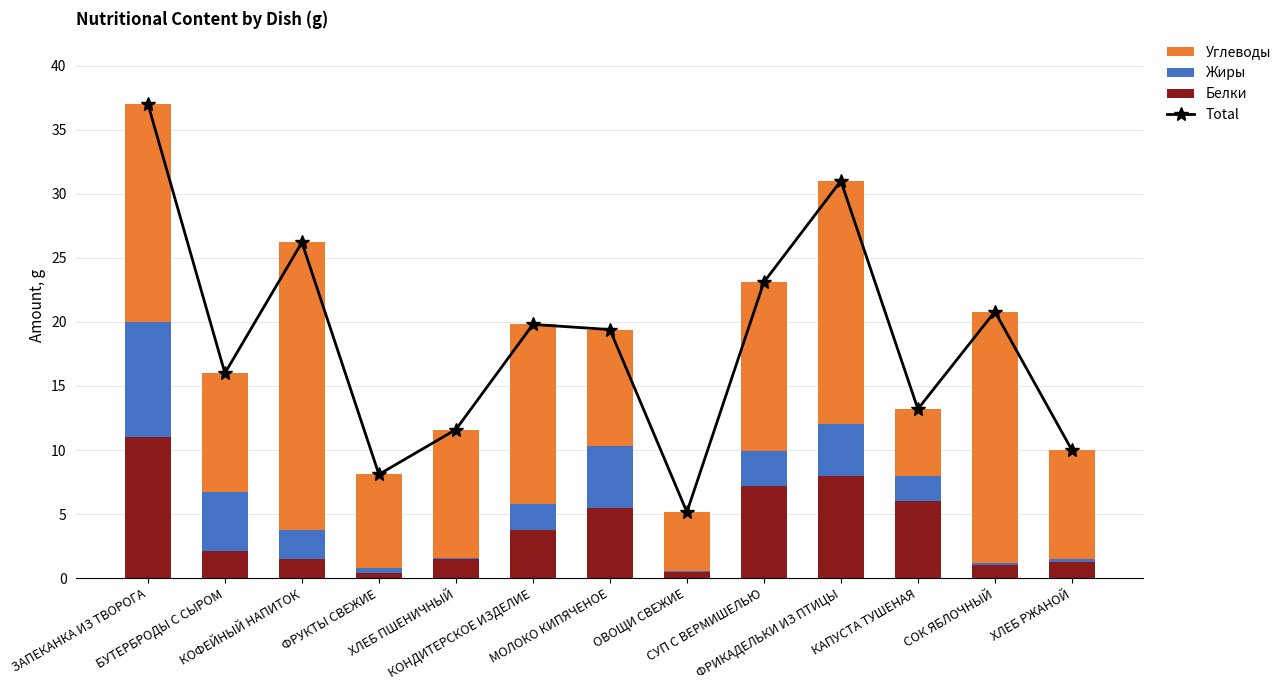

What position from the right is МОЛОКО КИПЯЧЕНОЕ?

7